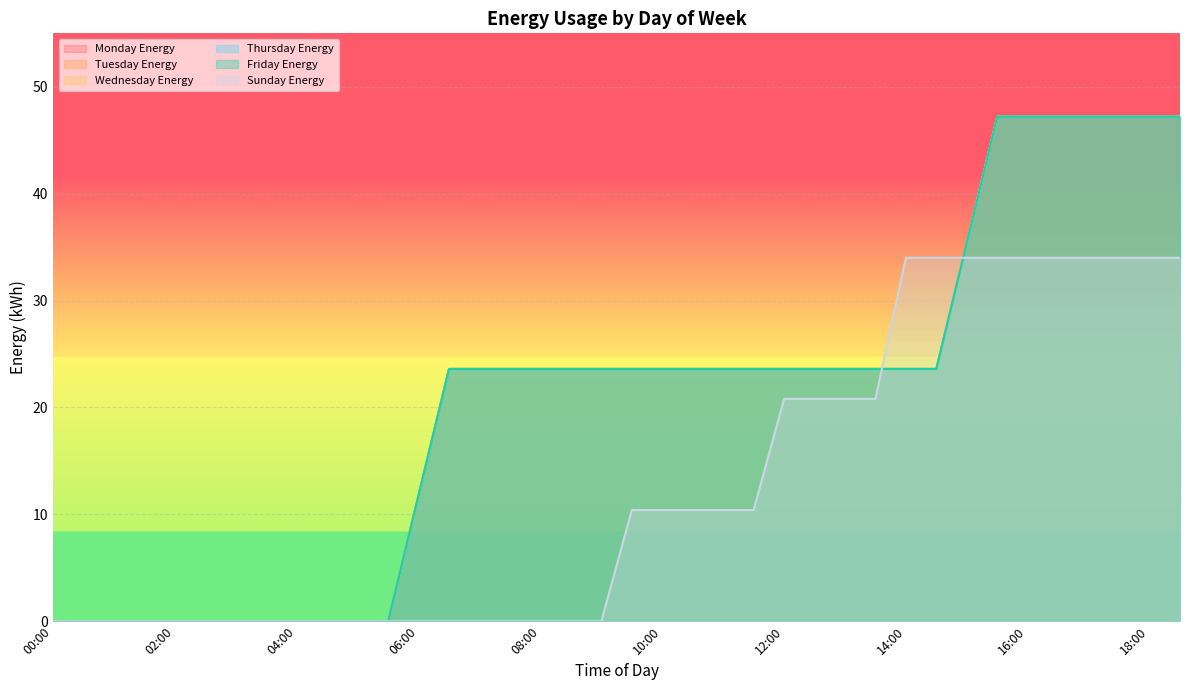

At which category is the sum across all series the highest?

15:30